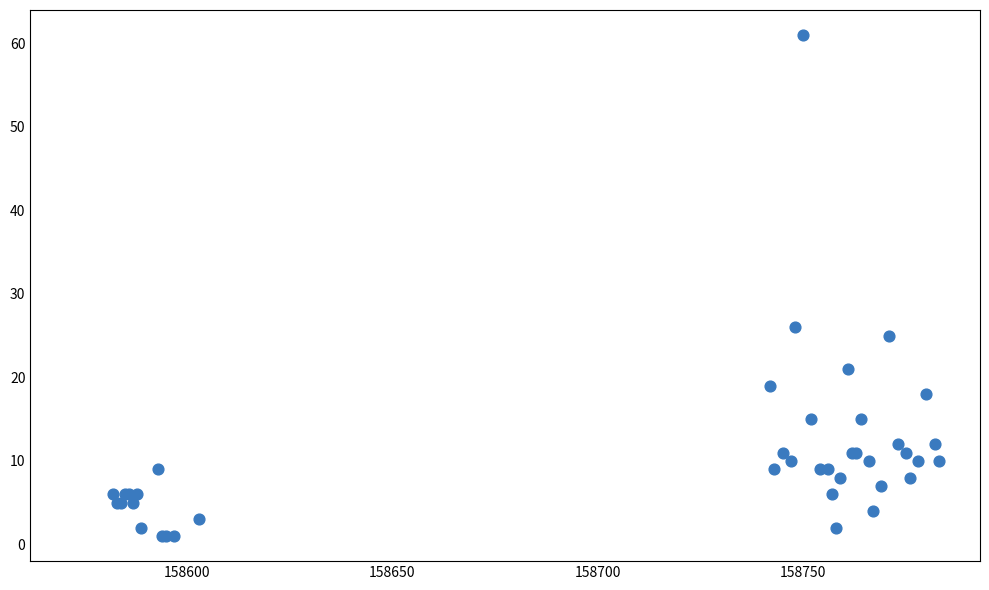

What Y value in the scatter plot is closest to 31?

26